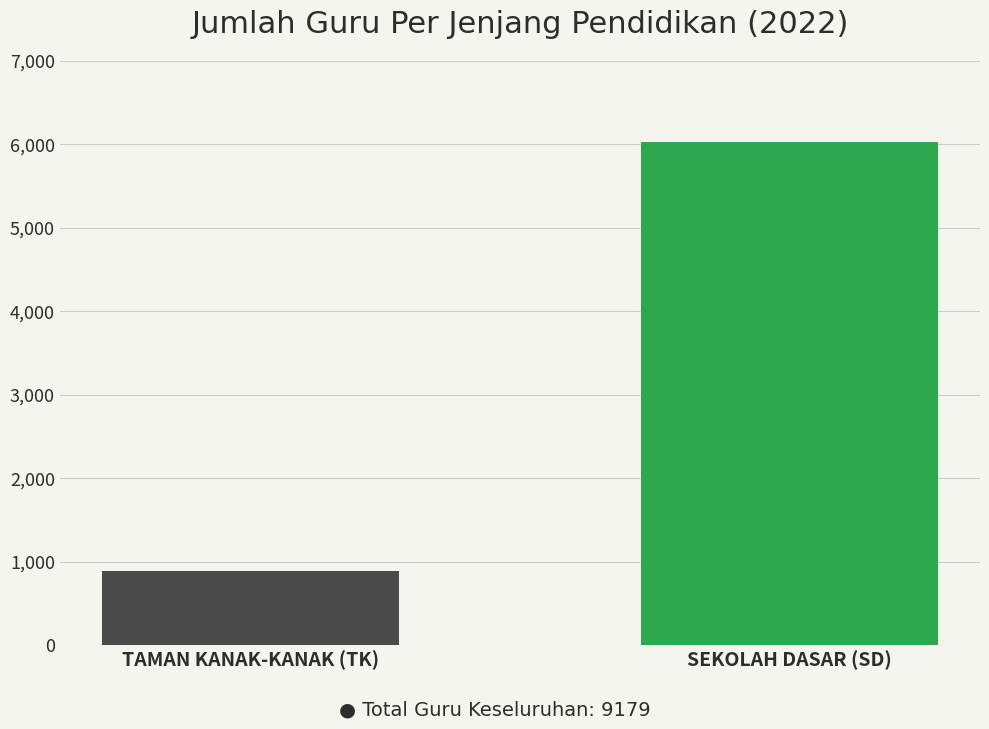

What is the average value?

3462